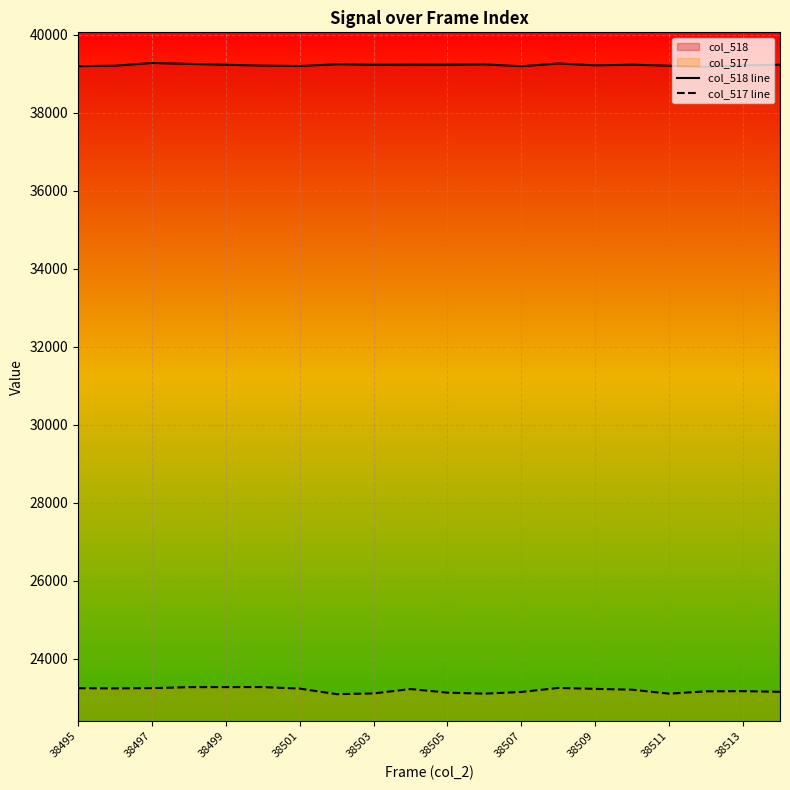

What is the difference between the maximum and minimum values in the col_517 line series?

181